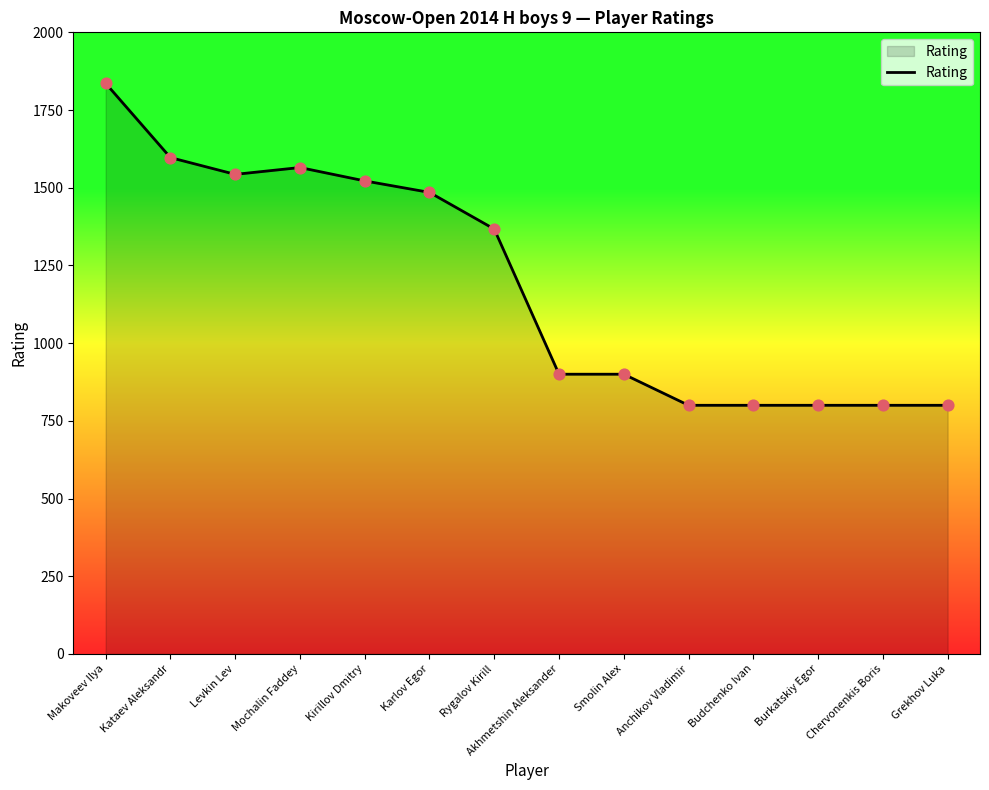

Which has a higher value, Chervonenkis Boris or Smolin Alex?

Smolin Alex